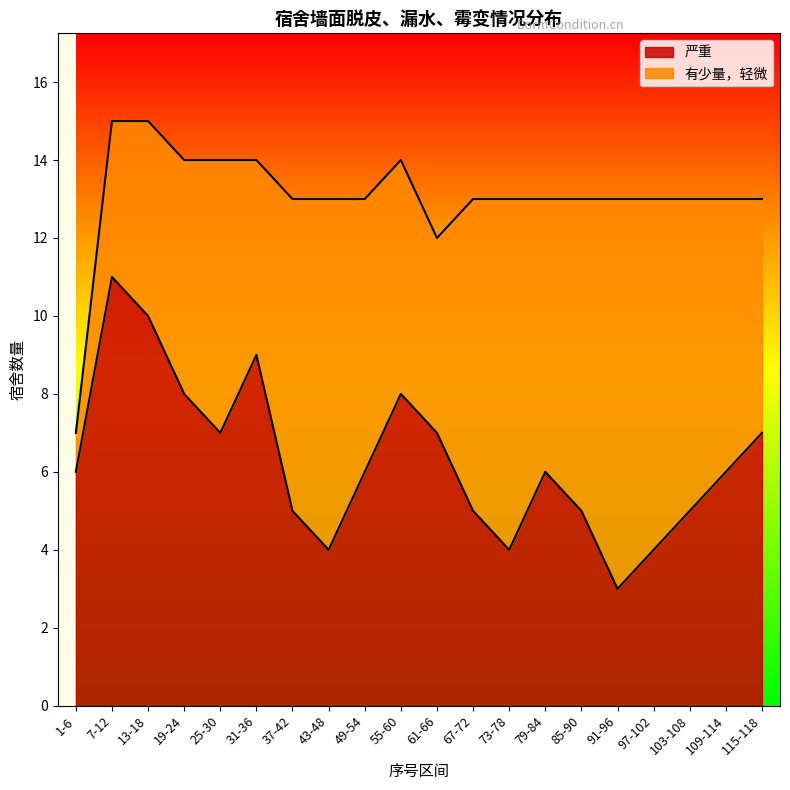

Rank the categories by value from lowest to highest.

91-96, 43-48, 73-78, 97-102, 37-42, 67-72, 85-90, 103-108, 1-6, 49-54, 79-84, 109-114, 25-30, 61-66, 115-118, 19-24, 55-60, 31-36, 13-18, 7-12